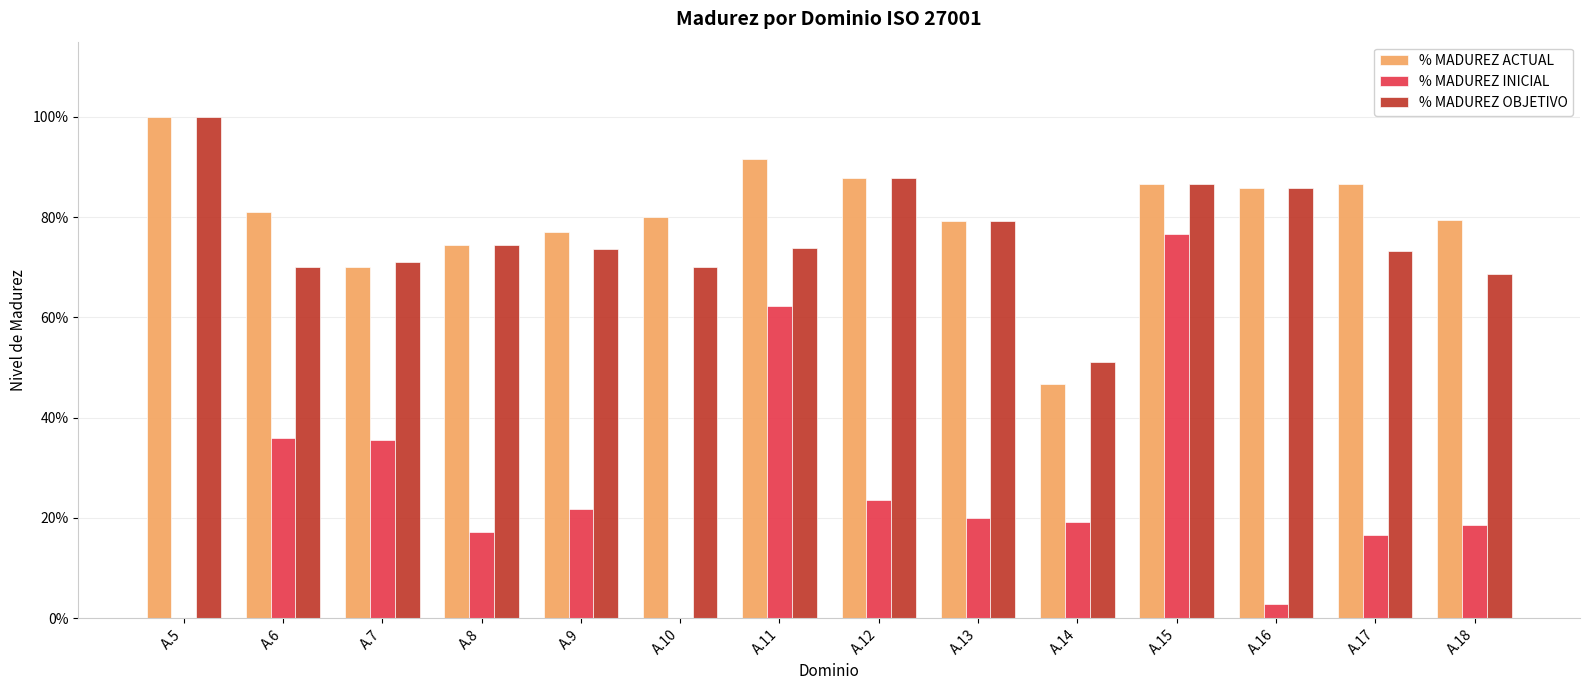

What are all the series names shown in the legend?

% MADUREZ ACTUAL, % MADUREZ INICIAL, % MADUREZ OBJETIVO